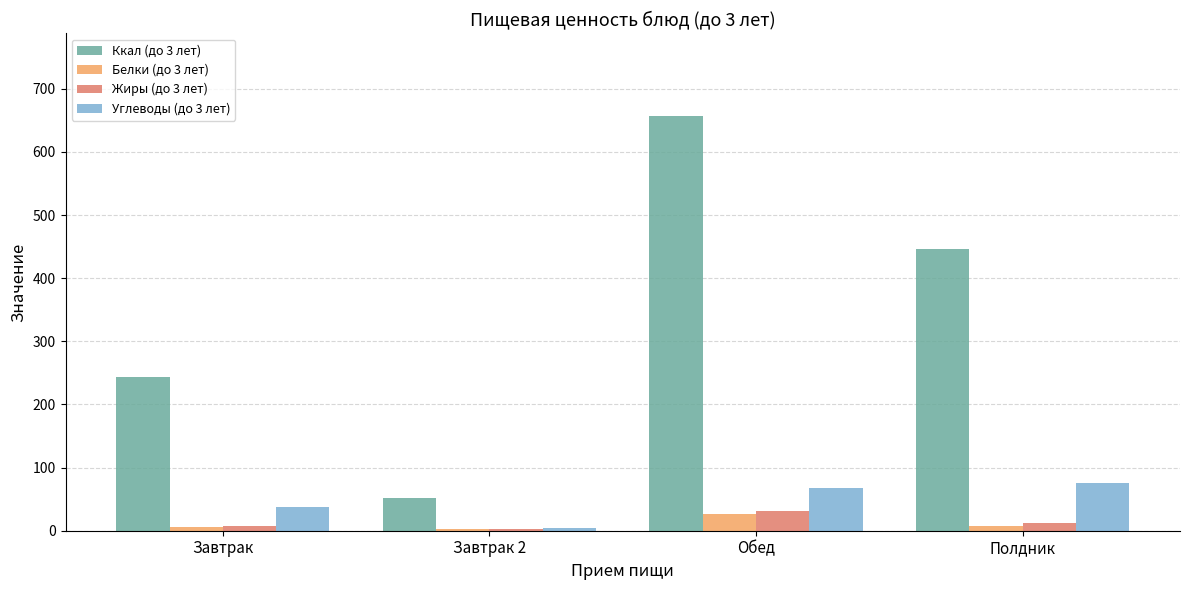

What is the difference between the maximum and minimum values in the Углеводы (до 3 лет) series?

70.7